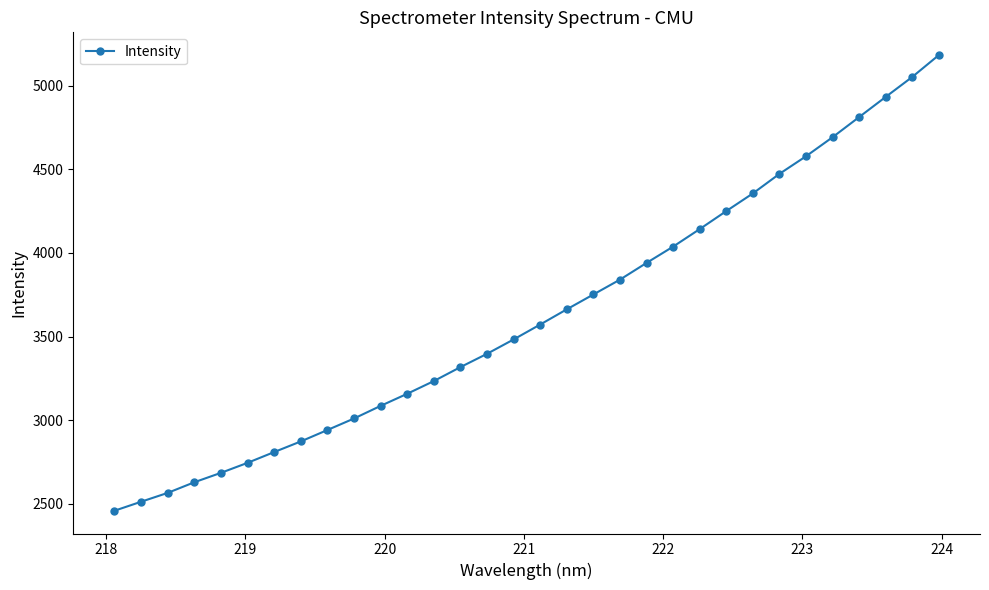

What is the difference between the maximum and minimum values?

2724.6